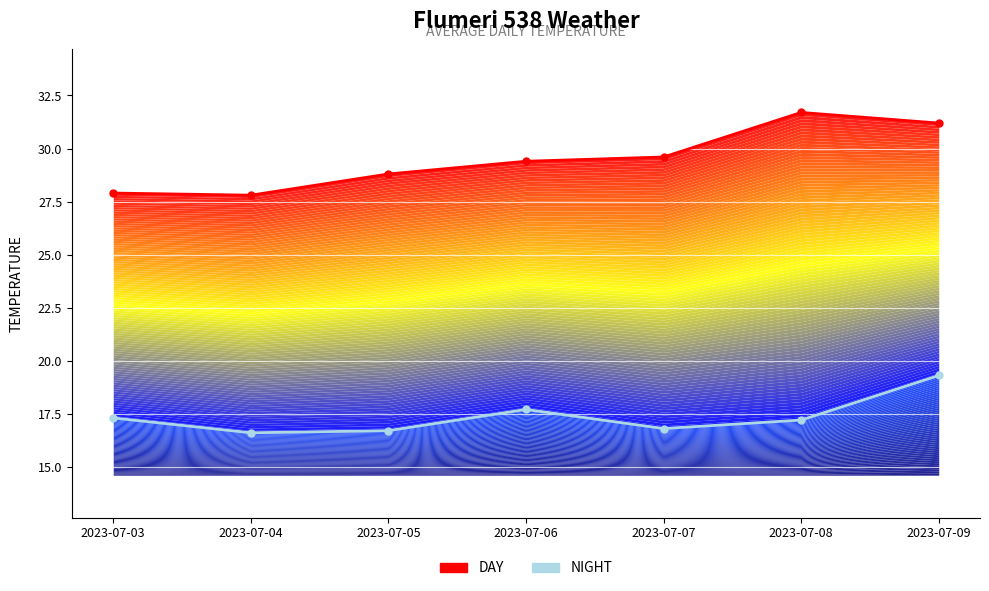

True or false: NIGHT and DAY cross at least once.

False